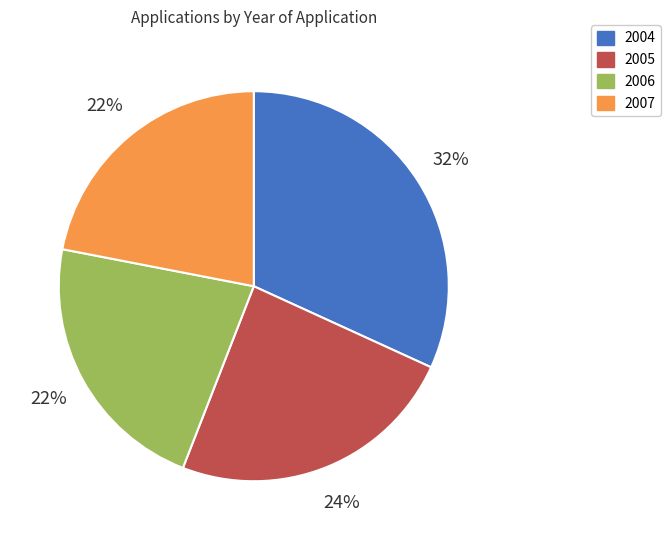

True or false: 2004 accounts for 32% of the total.

True